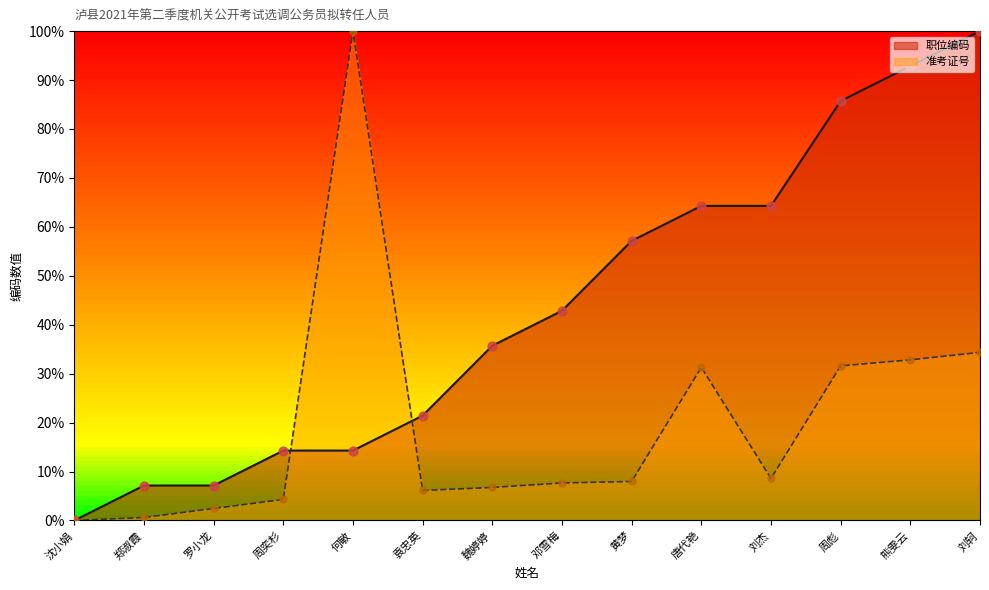

Which series has the largest total across all categories?

职位编码